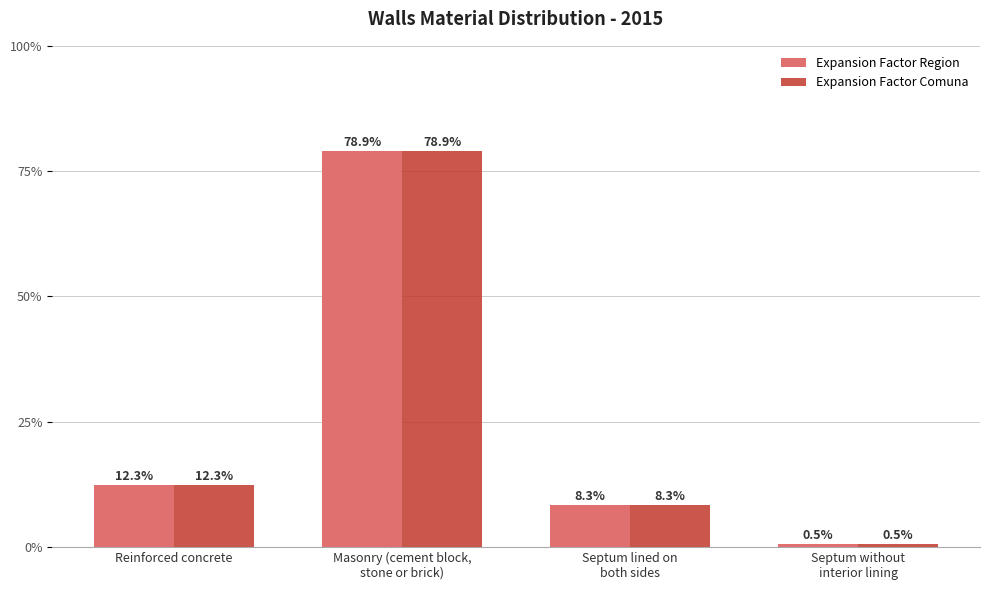

Reading left to right, list all the values displayed in this chart.

Expansion Factor Region: Reinforced concrete=12.3	Masonry (cement block,
stone or brick)=78.9	Septum lined on
both sides=8.3	Septum without
interior lining=0.5
Expansion Factor Comuna: Reinforced concrete=12.3	Masonry (cement block,
stone or brick)=78.9	Septum lined on
both sides=8.3	Septum without
interior lining=0.5